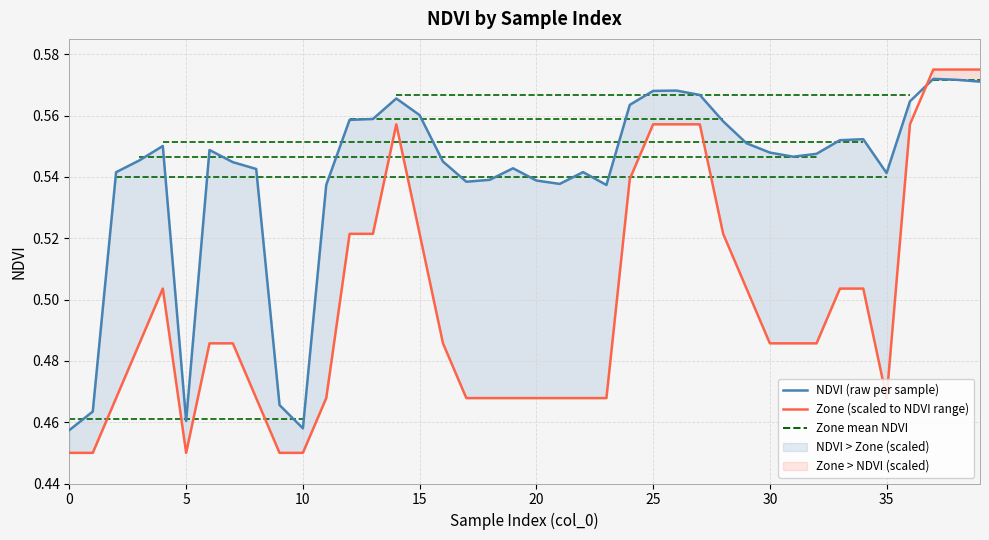

How many interior local peaks does the Zone (scaled to NDVI range) series have?

2